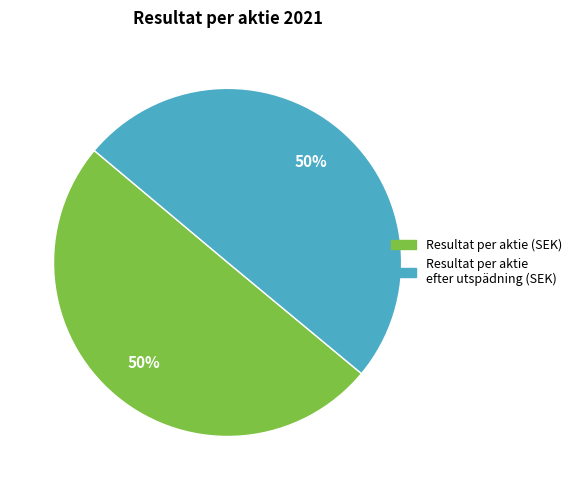

The Resultat per aktie (SEK) slice represents 58% of the pie. True or false?

False